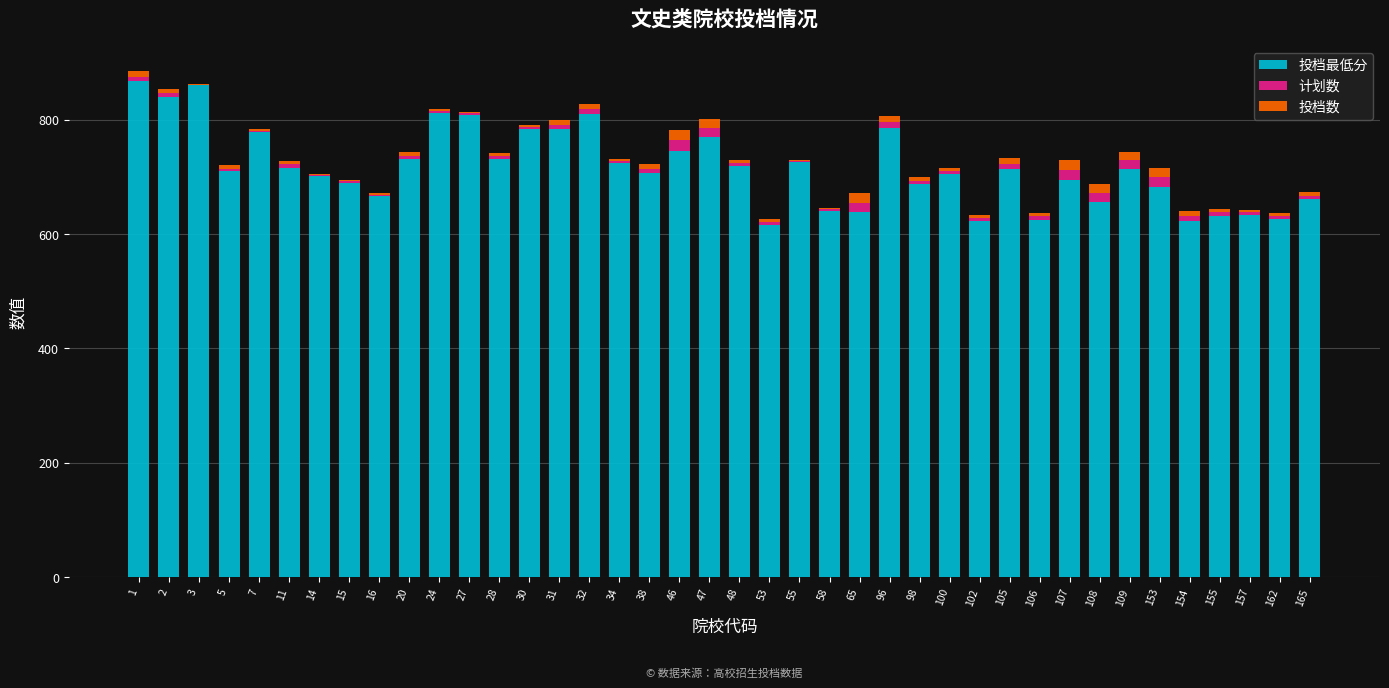

The value of 投档最低分 at 16 is 667. True or false?

True